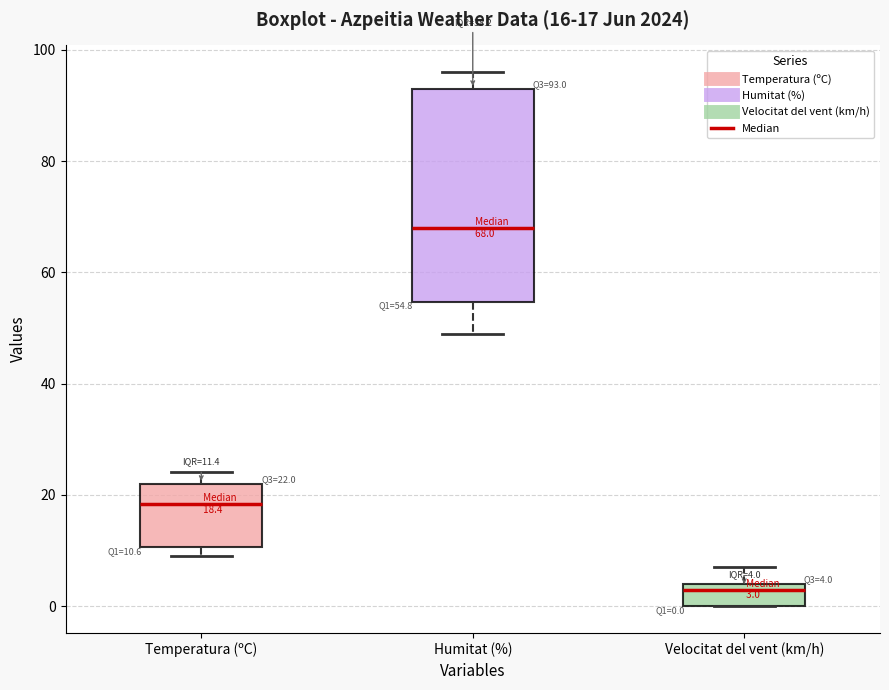

Which box is the tallest, from its lower edge to its upper edge?

Humitat (%)